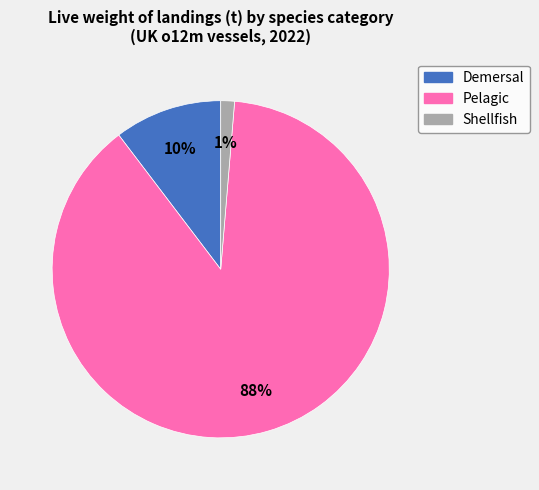

Between Shellfish and Pelagic, which is larger?

Pelagic